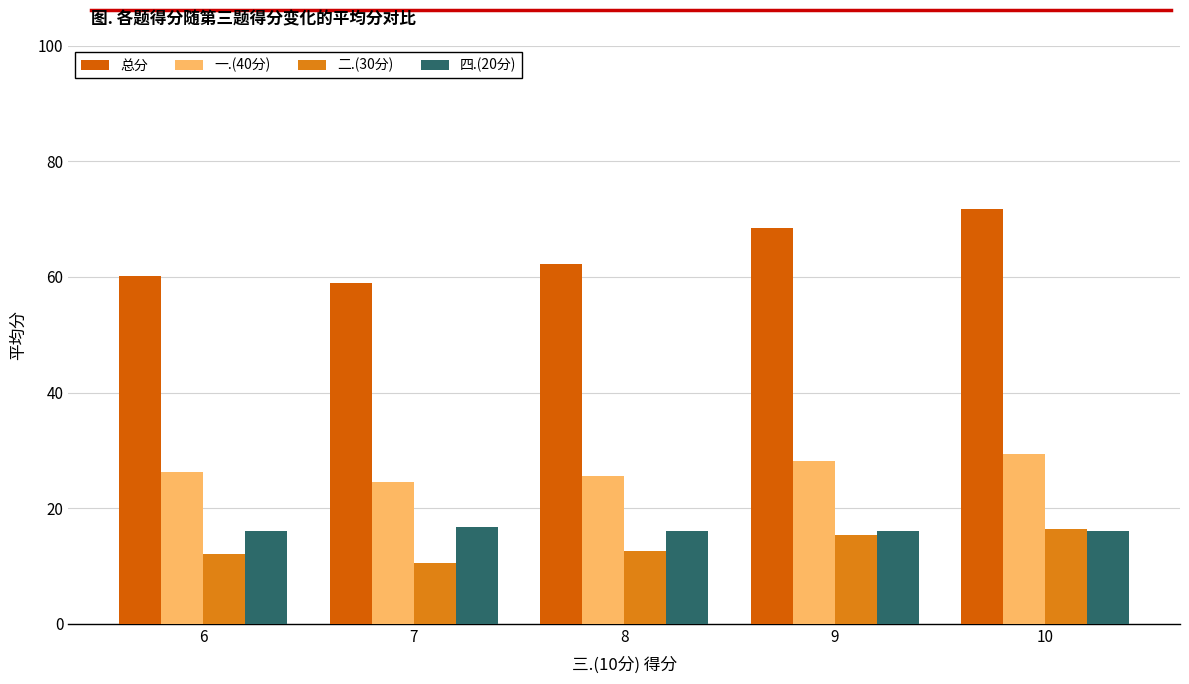

Is it true that 二.(30分) equals 12.6 at 8?

True